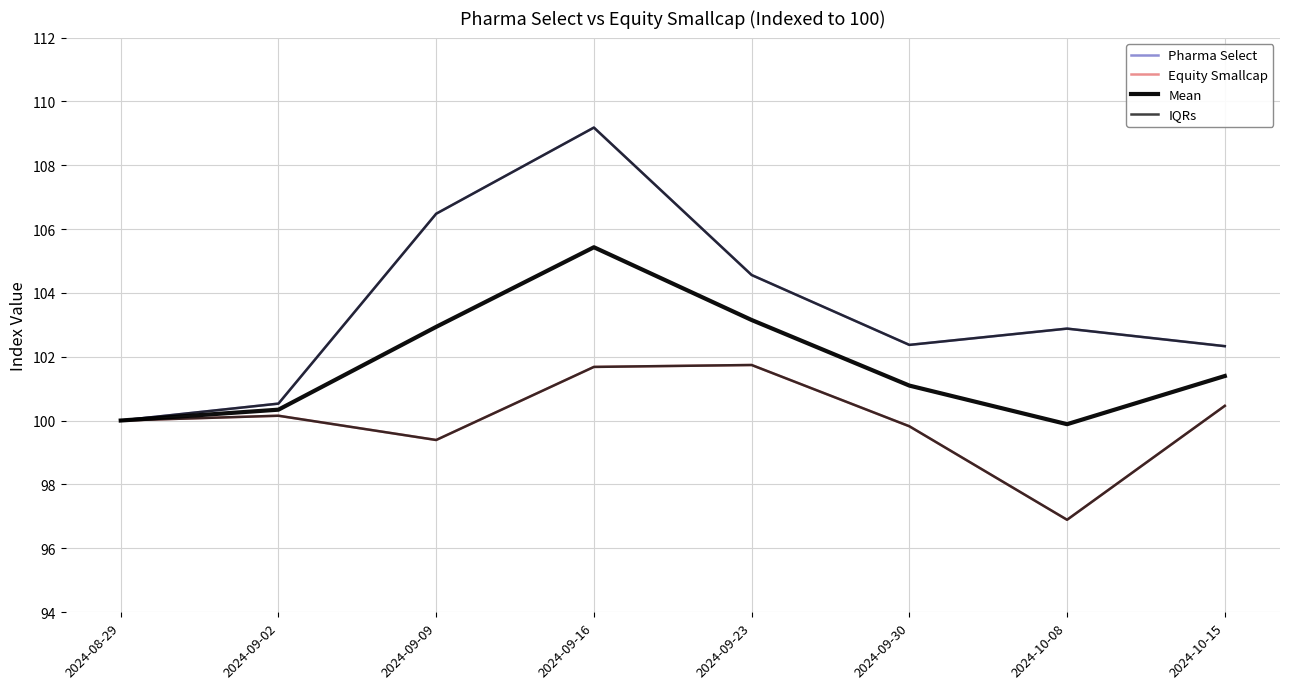

Reading left to right, list all the values displayed in this chart.

Pharma Select: 100.0	100.5	106.5	109.2	104.6	102.4	102.9	102.3
Equity Smallcap: 100.0	100.2	99.4	101.7	101.7	99.8	96.9	100.5
Mean: 100.0	100.3	102.9	105.4	103.2	101.1	99.9	101.4
IQRs: 100.0	100.2	99.4	101.7	101.7	99.8	96.9	100.5